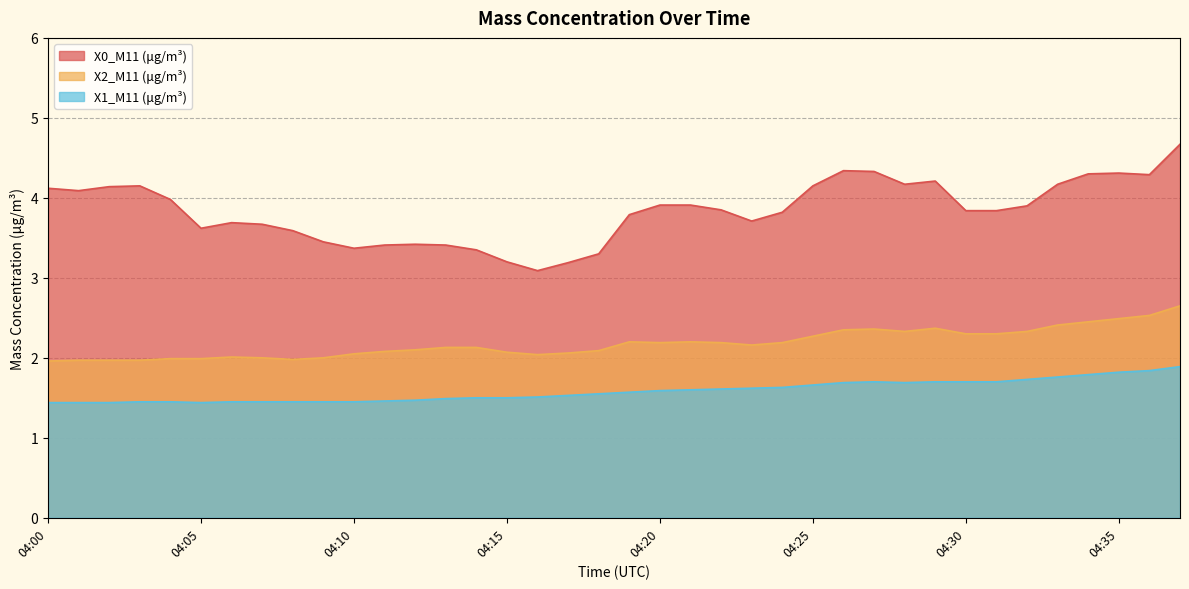

True or false: X1_M11 (μg/m³) and X0_M11 (μg/m³) intersect in this chart.

False